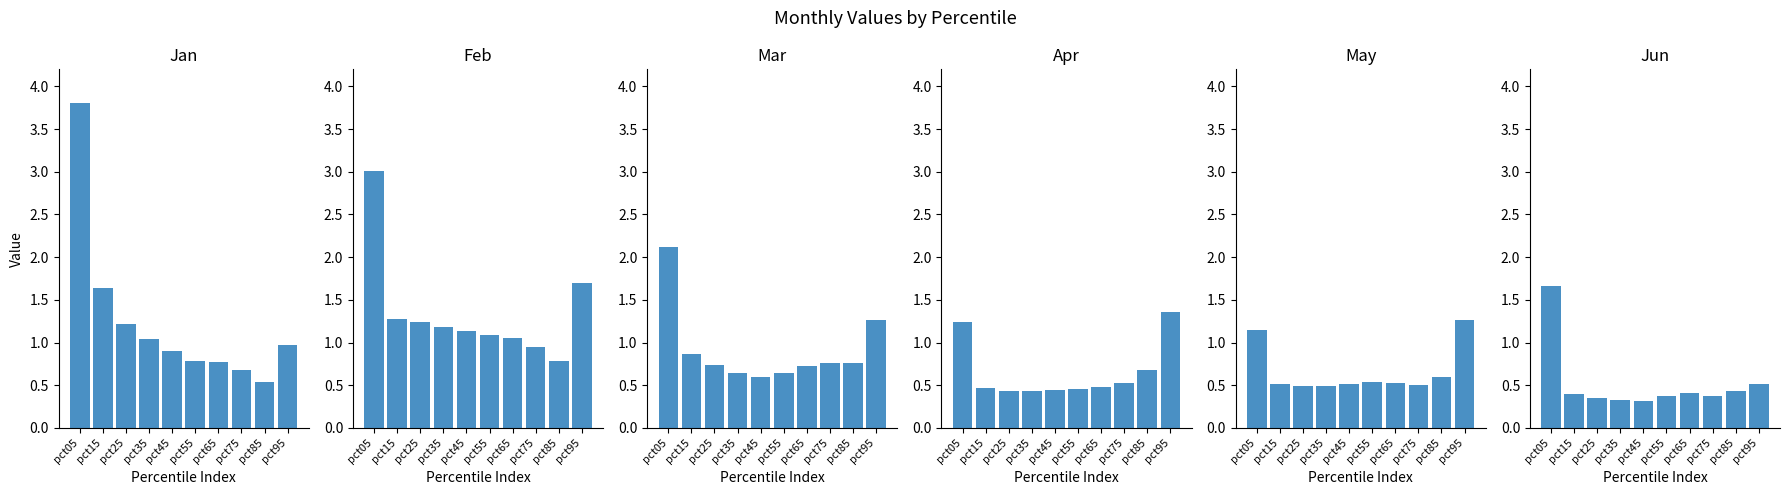

At which category does the chart reach its peak across all series?

pct05